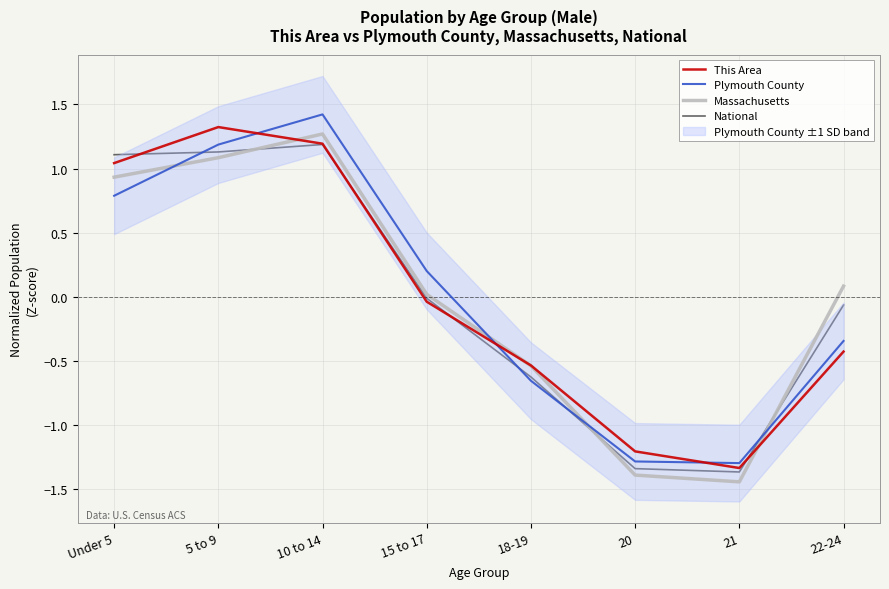

Which series changed the most between 18-19 and 21?

Massachusetts